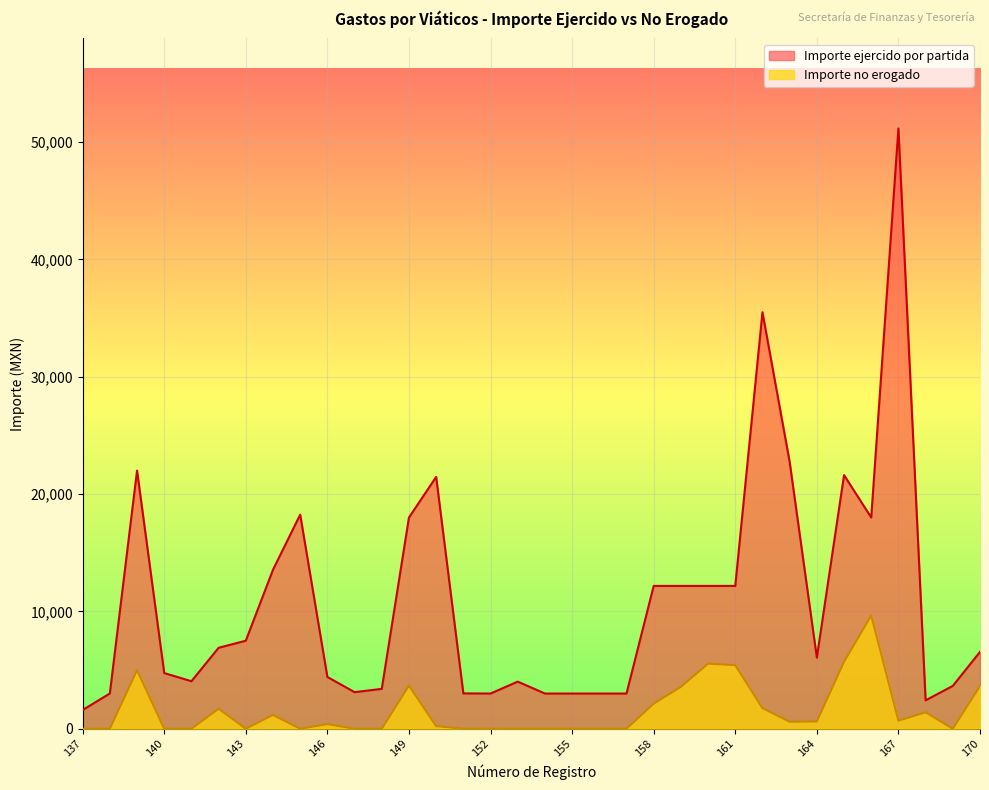

True or false: Importe no erogado and Importe ejercido por partida intersect in this chart.

False